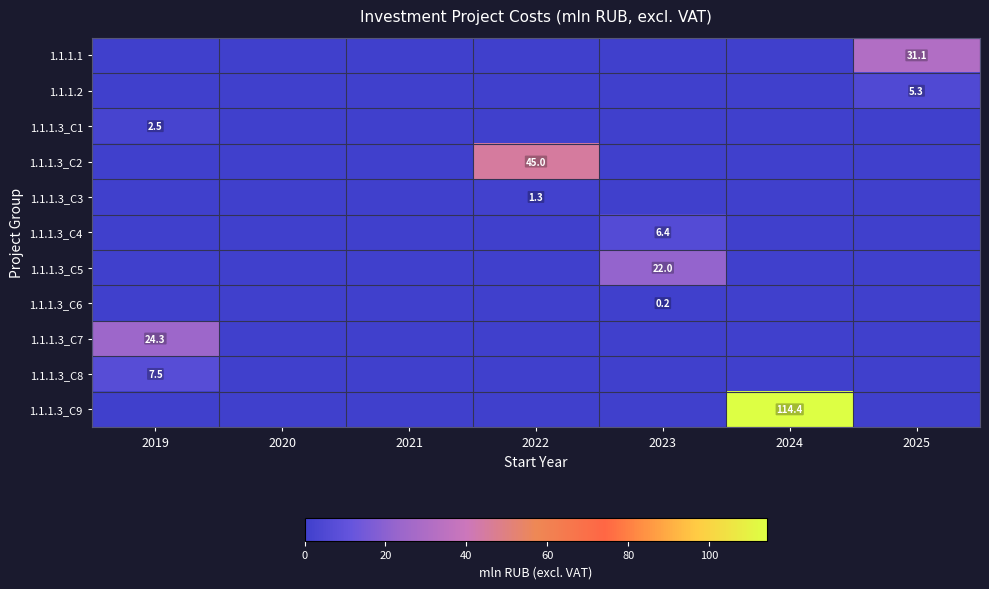

Is it true that 1.1.1.3_C2 equals 45.0 at 2022?

True